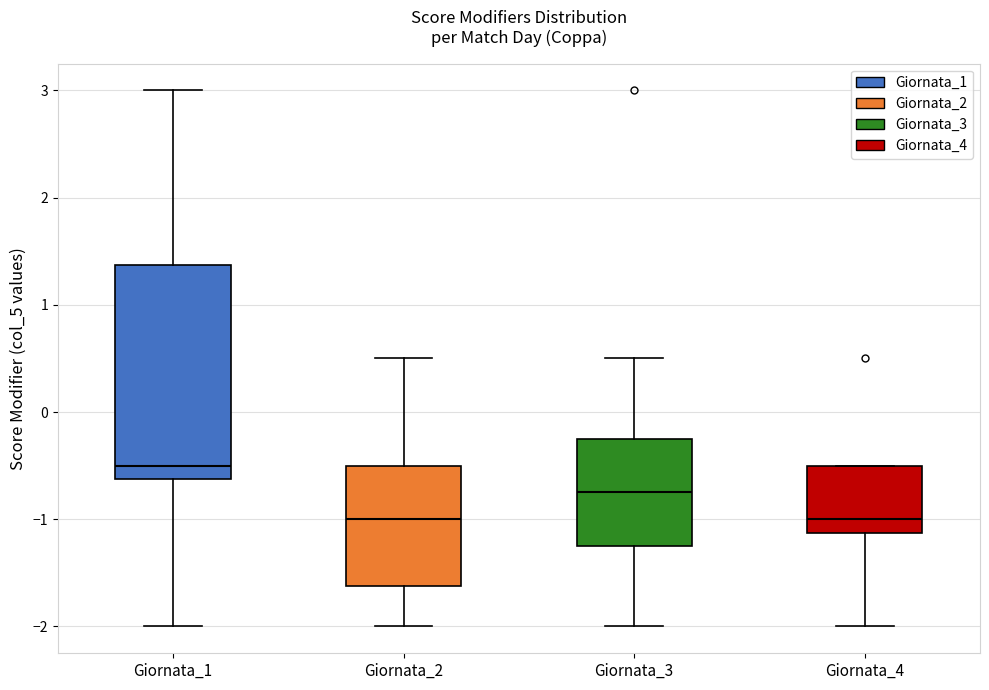

Reading left to right, read every box against the y-axis: the position of its median line, the range the box covers, and the ends of its whiskers. The values are not printed on the chart, so give them approximately, as read against the axis.

Giornata_1: median -0.5, box -0.6 to 1.4, whiskers -2.0 to 3.0
Giornata_2: median -1.0, box -1.6 to -0.5, whiskers -2.0 to 0.5
Giornata_3: median -0.7, box -1.2 to -0.2, whiskers -2.0 to 0.5
Giornata_4: median -1.0, box -1.1 to -0.5, whiskers -2.0 to -0.5